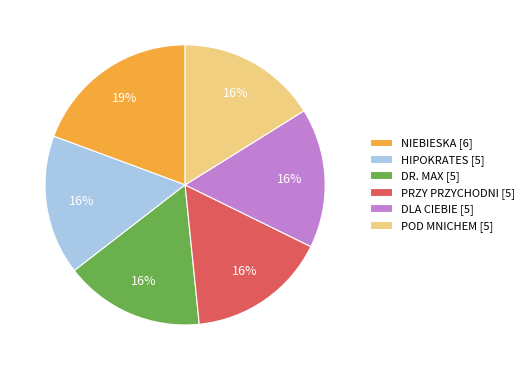

To the nearest percent, what is the average slice percentage?

17%